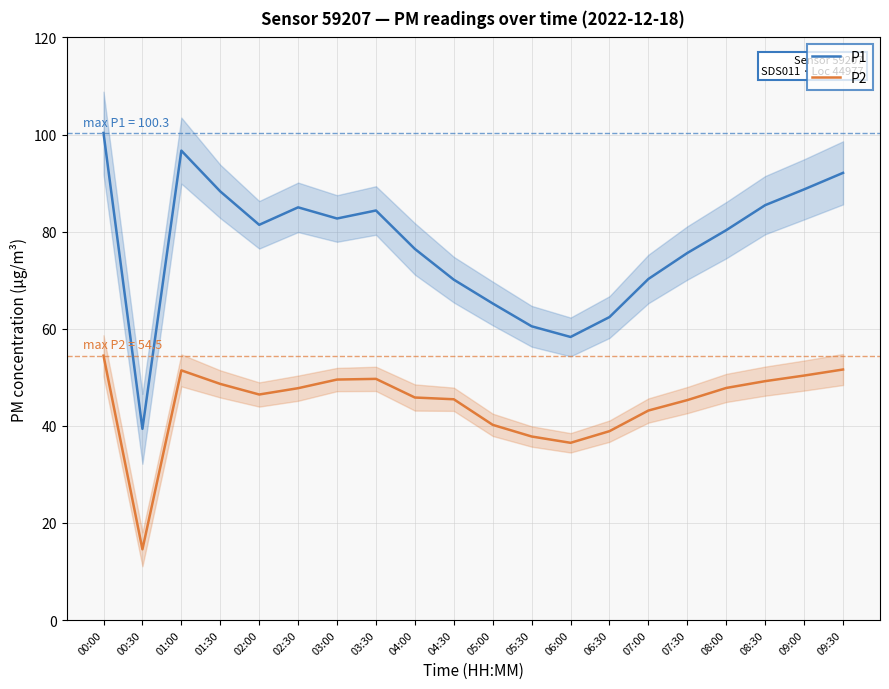

Reading left to right, extract all data points from this chart.

P1: 100.3	39.4	96.7	88.3	81.4	85.0	82.7	84.3	76.4	70.1	65.2	60.5	58.3	62.4	70.2	75.6	80.3	85.5	88.7	92.1
P2: 54.5	14.6	51.4	48.6	46.5	47.8	49.5	49.7	45.8	45.5	40.2	37.8	36.5	38.9	43.1	45.3	47.8	49.2	50.4	51.6